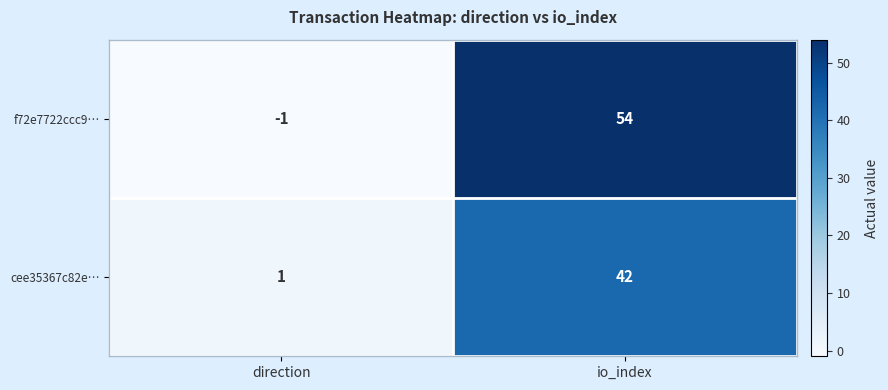

Reading right to left, what are all the values shown in this chart?

f72e7722ccc9…: 54	-1
cee35367c82e…: 42	1